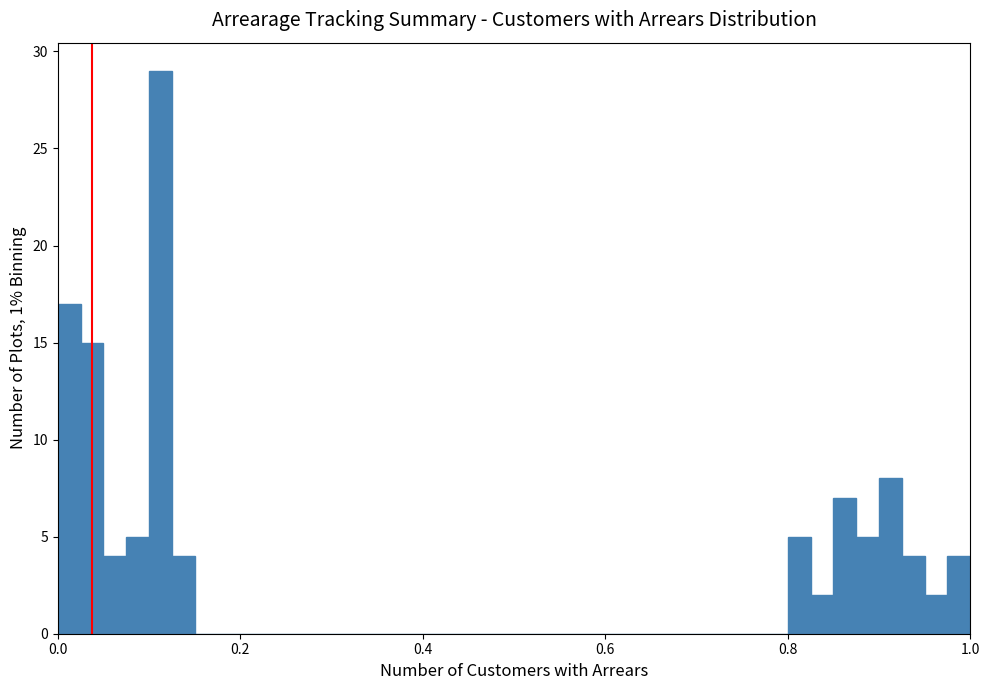

Around what value on the x-axis is the tallest bar? Give the approximate position of its centre, as read against the axis.

0.12